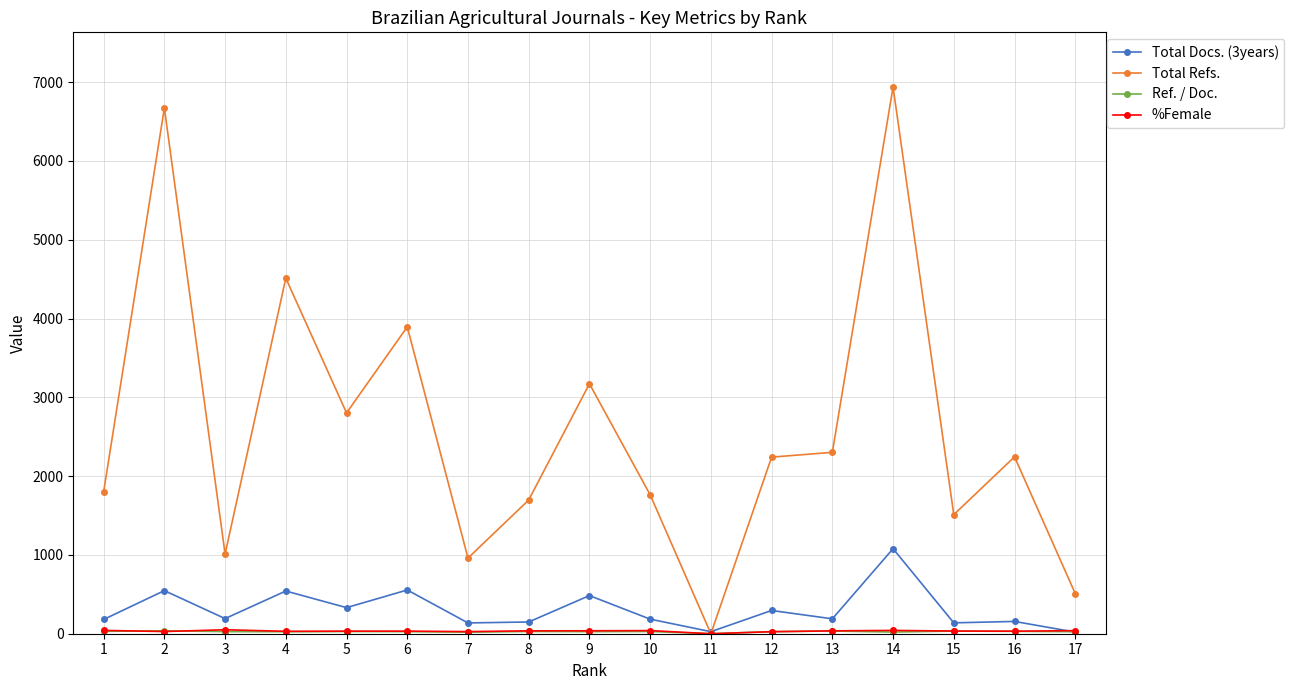

At which label is Total Docs. (3years) closest to 549?

2